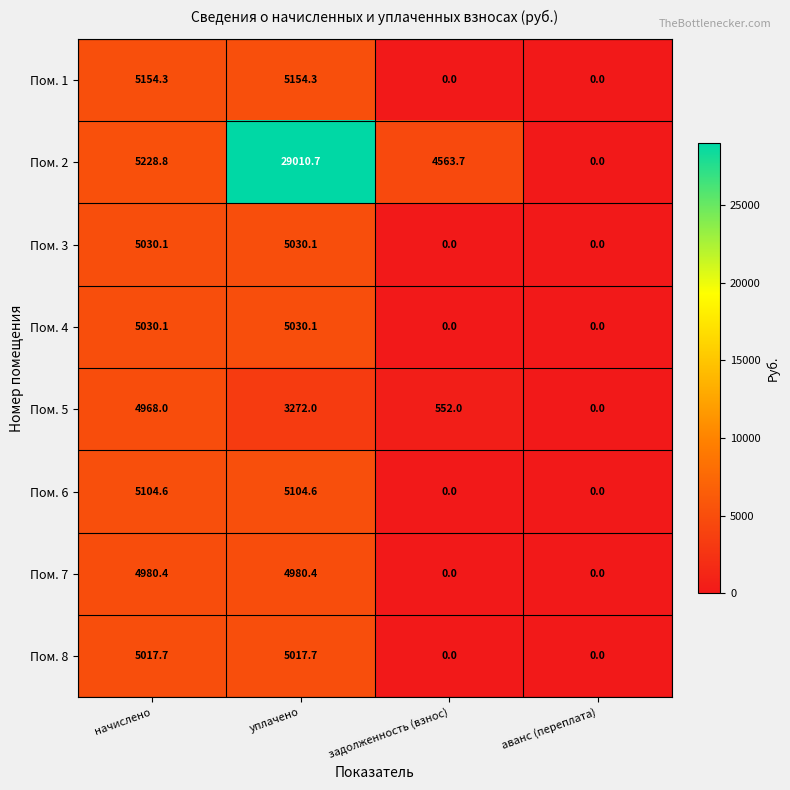

Which series has the largest total across all categories?

Пом. 2